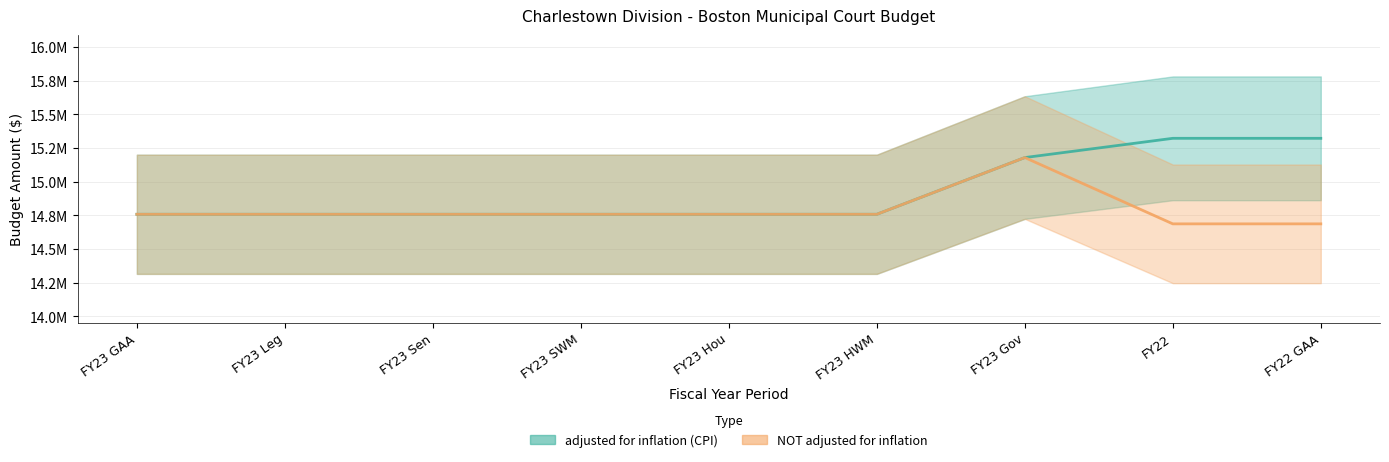

How many lines are shown in the chart?

2